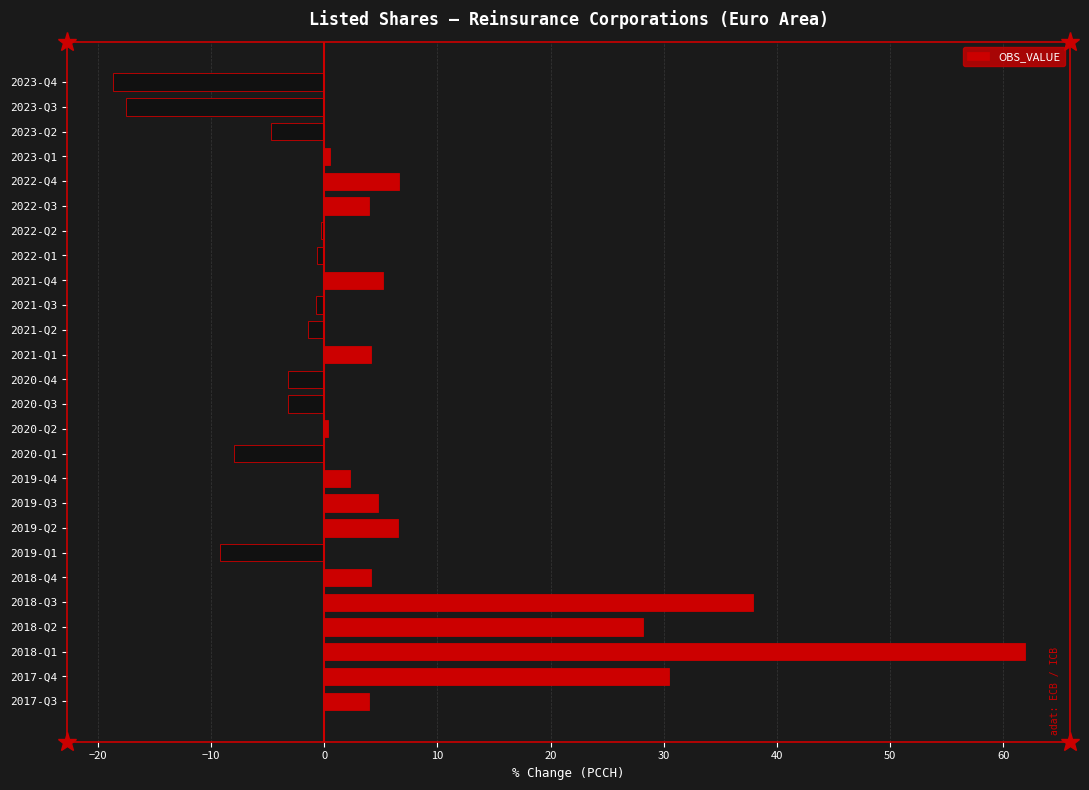

What is the average value?

5.1